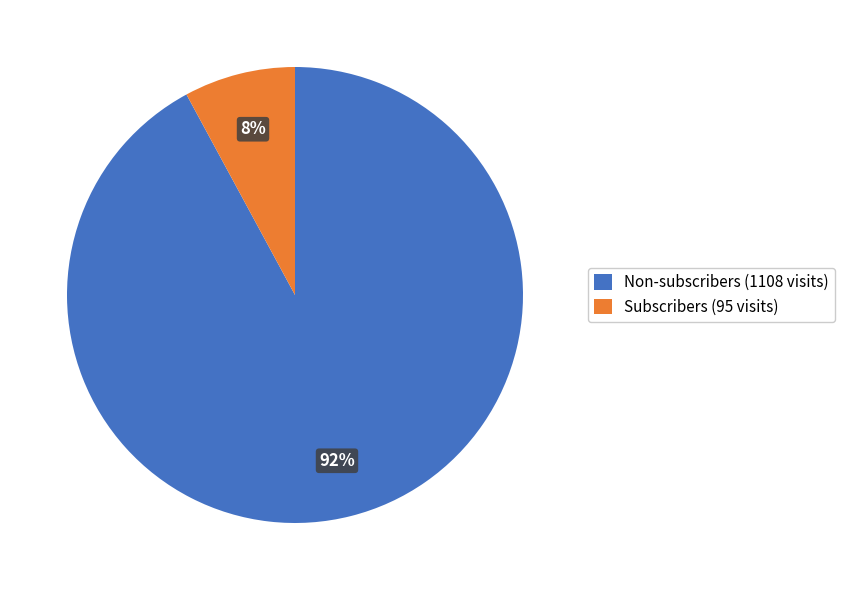

Is there any slice that represents more than half of the pie?

Yes